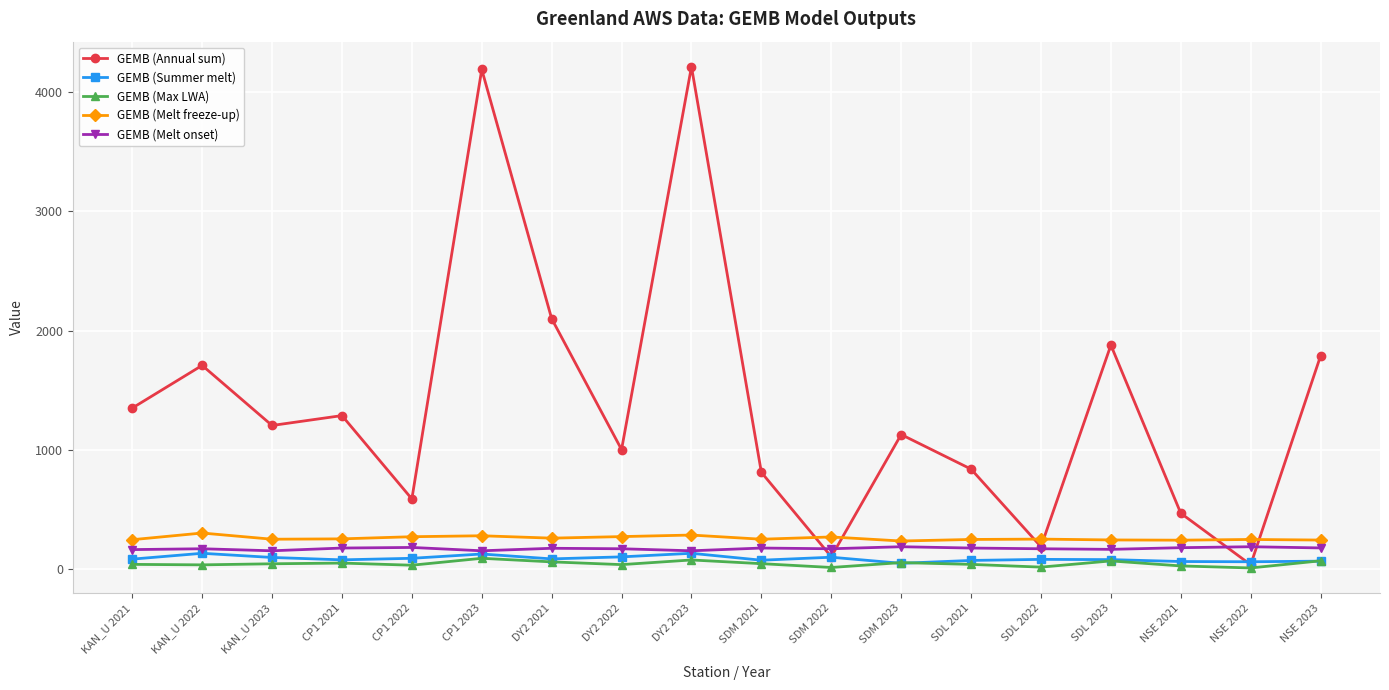

Count the number of data series in this chart.

5